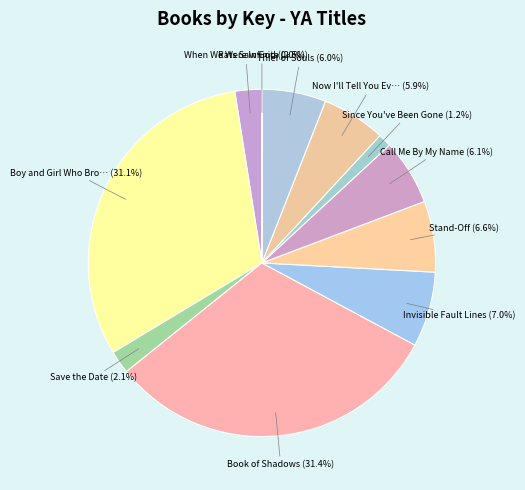

Count the number of slices in the pie.

11